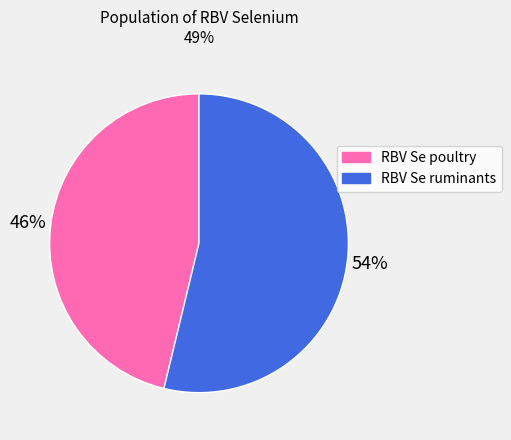

Is RBV Se ruminants the majority of the pie?

Yes